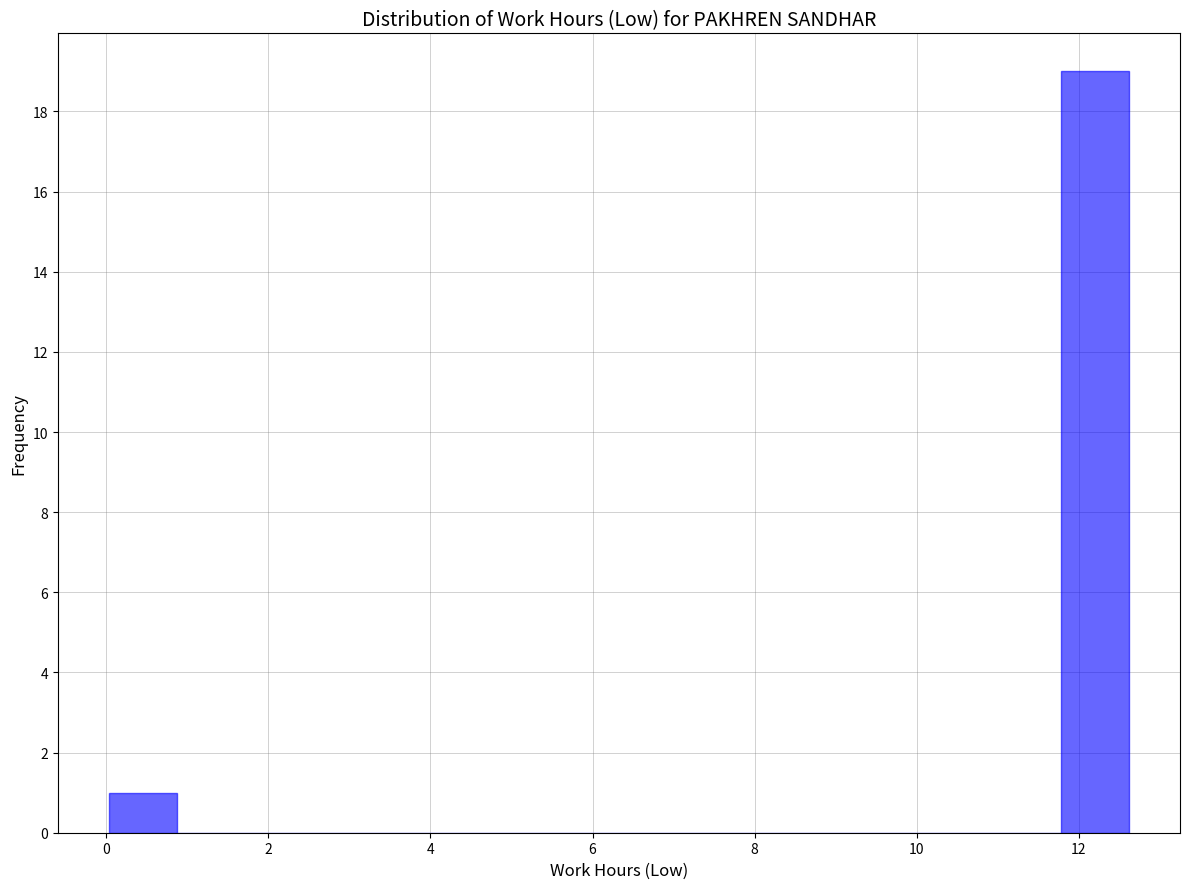

How tall is the bar that spans 0.0 to 0.8 on the x-axis? Neither the bar edges nor the heights are printed on the chart, so give them approximately, as read against the axes.

1